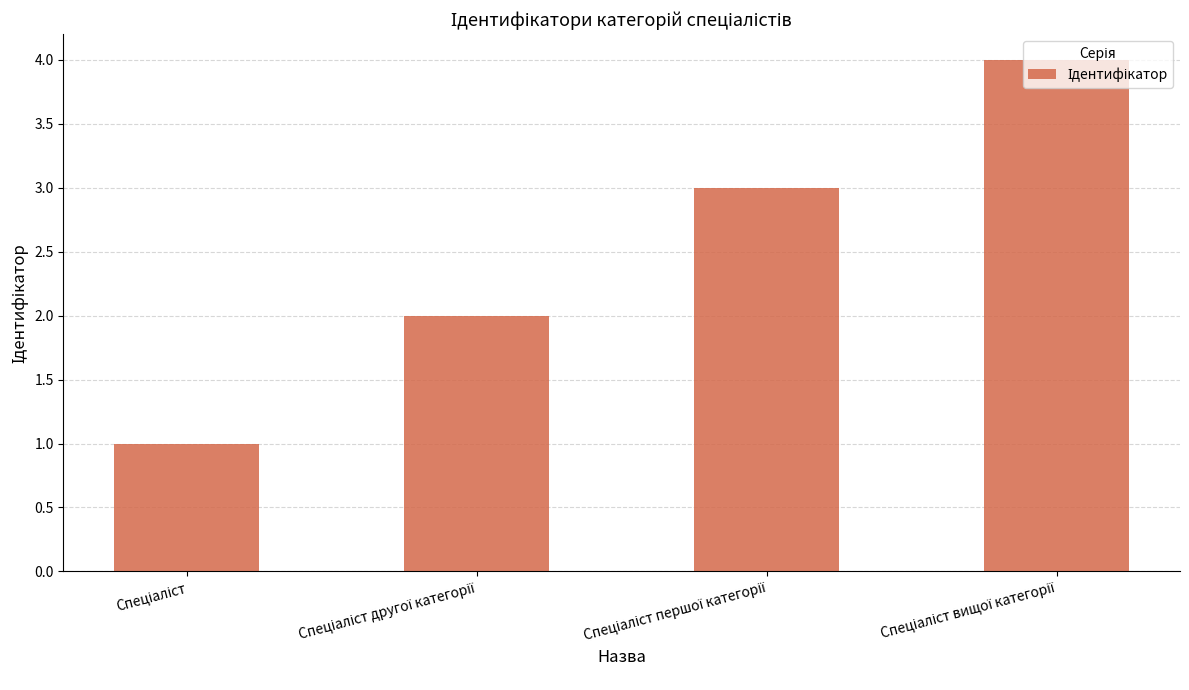

What is the difference between the maximum and minimum values?

3